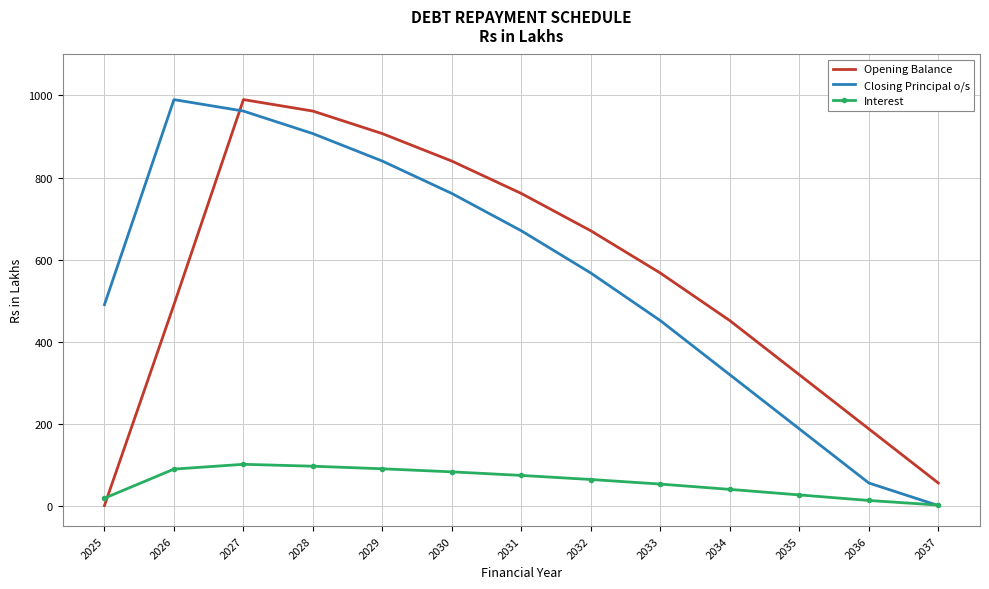

Is the value of Interest at 2037 greater than the value of Opening Balance at 2035?

No